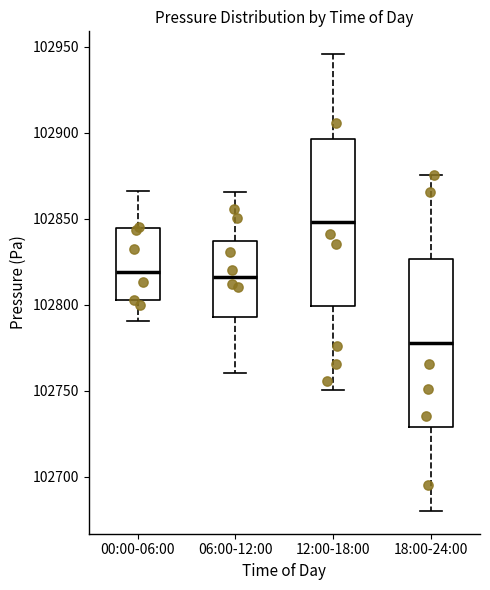

Where does the median line of the box for 06:00-12:00 sit on the y-axis? The values are not printed on the chart, so give them approximately, as read against the axis.

102815